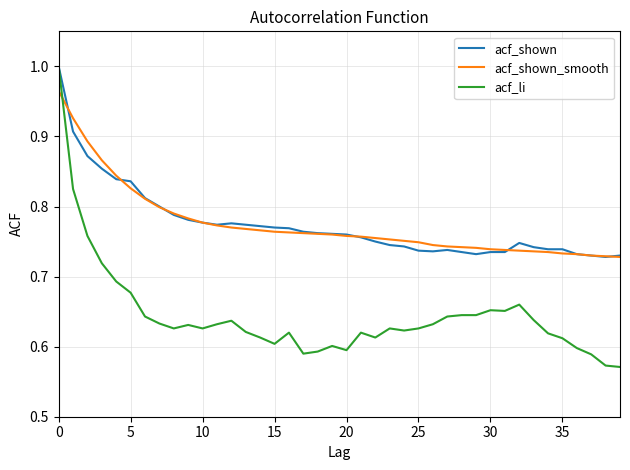

What are all the series names shown in the legend?

acf_shown, acf_shown_smooth, acf_li